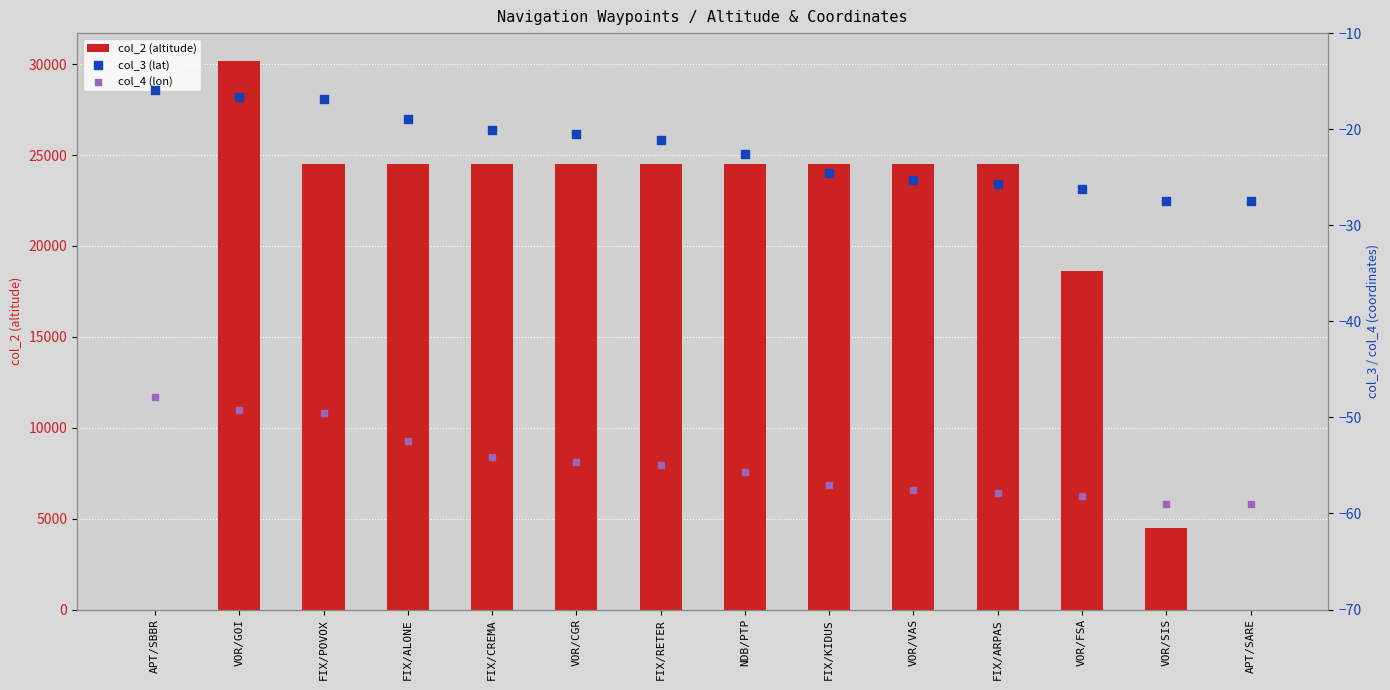

At which category is the sum across all series the highest?

VOR/GOI